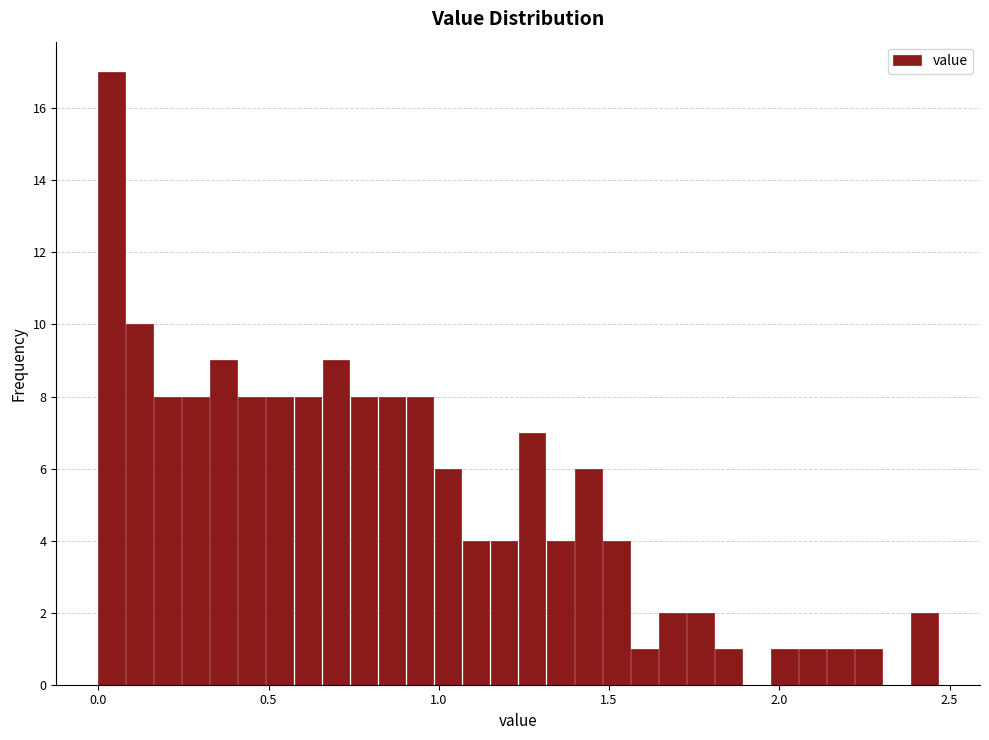

Around what value on the x-axis is the tallest bar? Give the approximate position of its centre, as read against the axis.

0.05